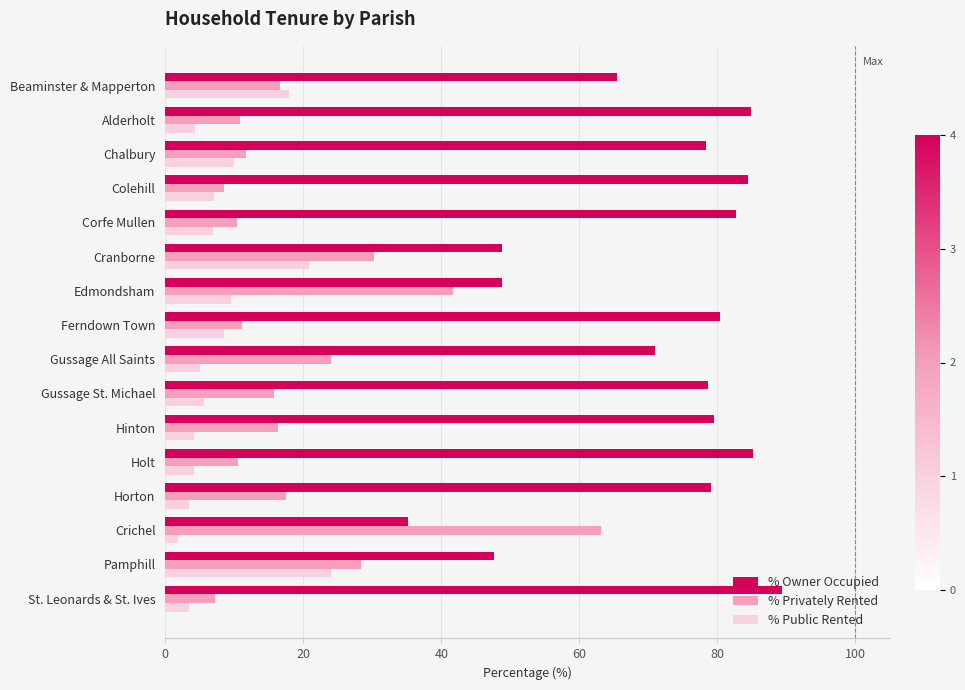

How many distinct data groups are displayed?

3